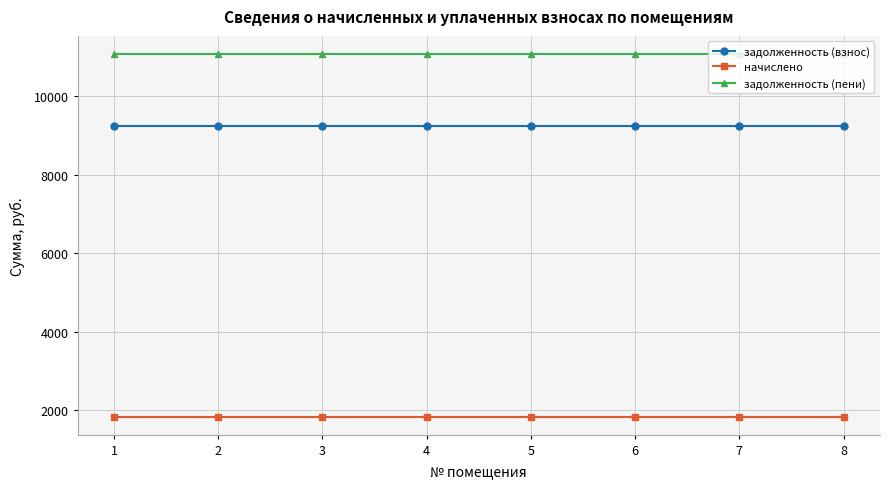

Reading right to left, extract all data points from this chart.

задолженность (взнос): 8=9244.8	7=9244.8	6=9244.8	5=9244.8	4=9244.8	3=9244.8	2=9244.8	1=9244.8
начислено: 8=1837.1	7=1837.1	6=1837.1	5=1837.1	4=1837.1	3=1837.1	2=1837.1	1=1837.1
задолженность (пени): 8=11081.9	7=11081.9	6=11081.9	5=11081.9	4=11081.9	3=11081.9	2=11081.9	1=11081.9